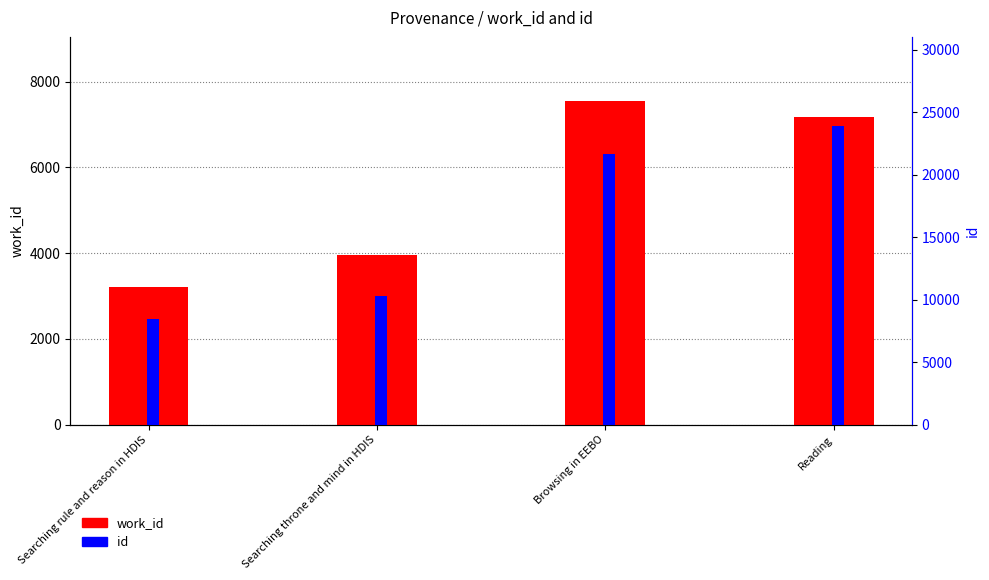

Read the work_id value at Searching throne and mind in HDIS.

3957